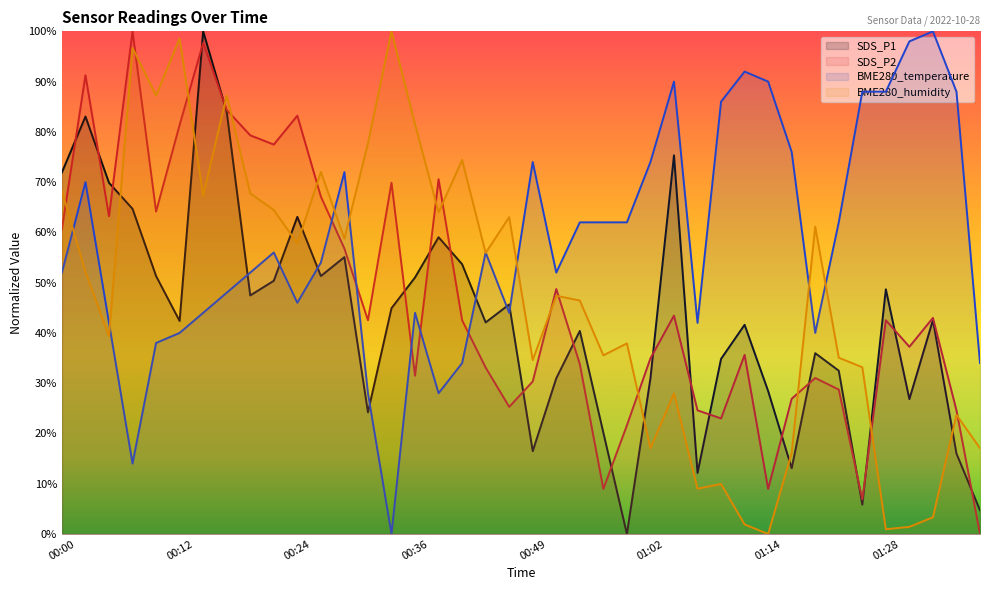

Between which two adjacent categories do BME280_humidity and SDS_P2 first intersect?

00:00 and 00:02